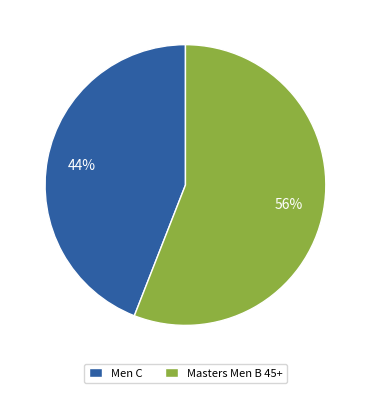

Count the number of slices in the pie.

2